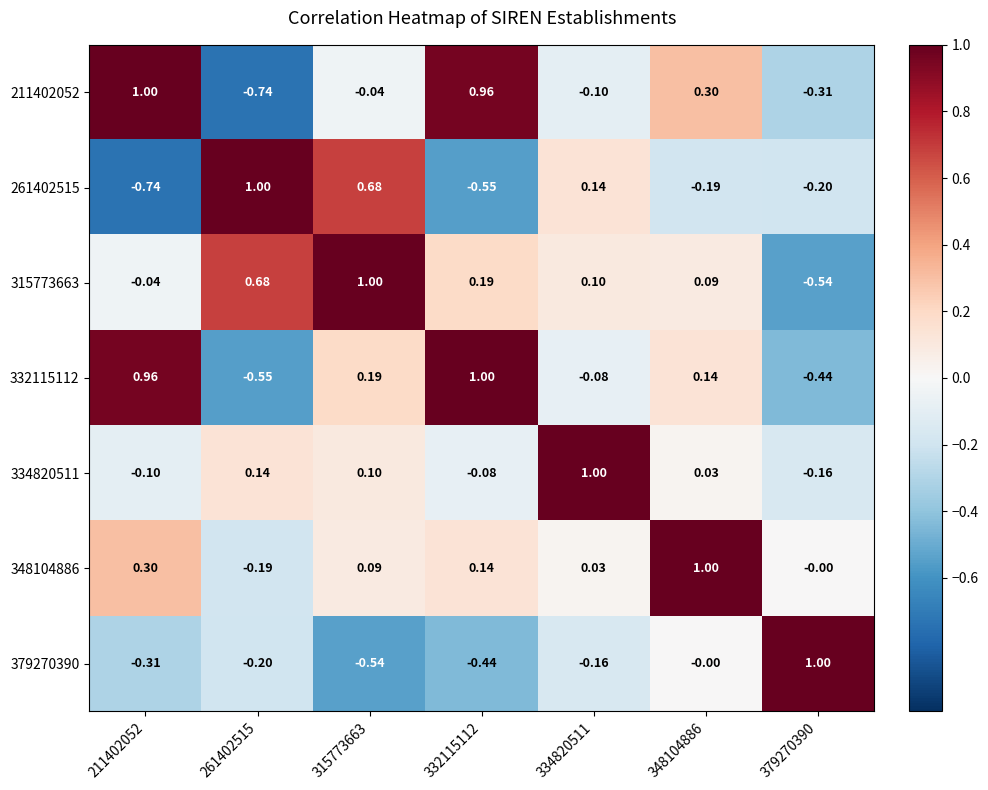

Is the value of 379270390 at 261402515 greater than the value of 332115112 at 348104886?

No